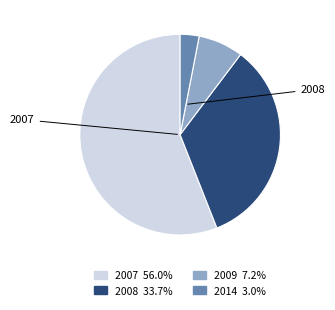

How many slices are in this pie chart?

4